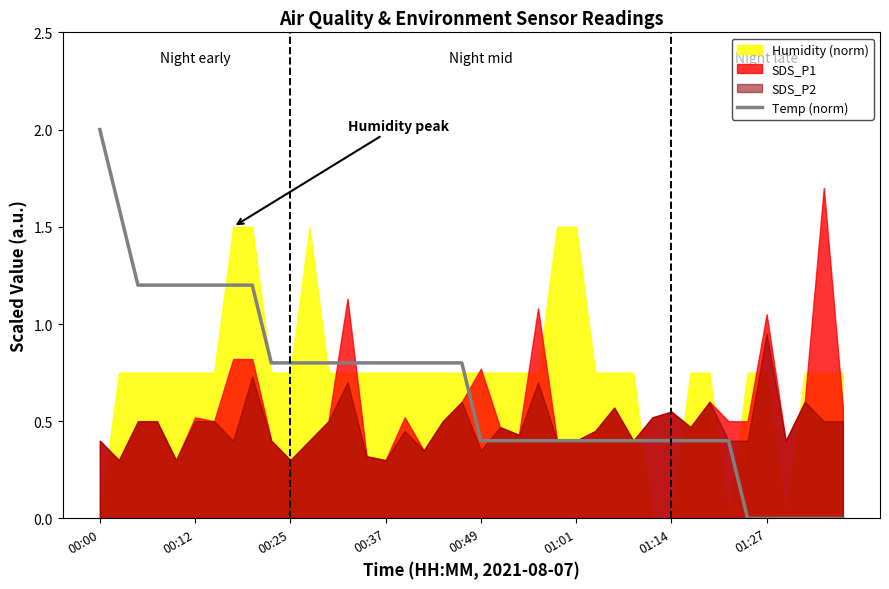

What is the value of the 27th point from the left?

0.4